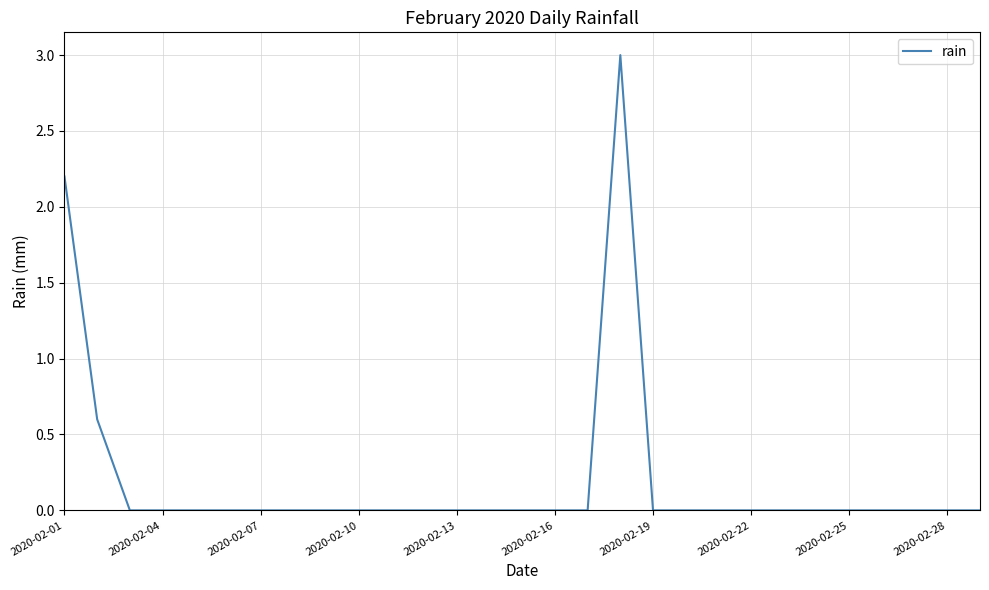

What is the maximum value shown in the chart?

3.0